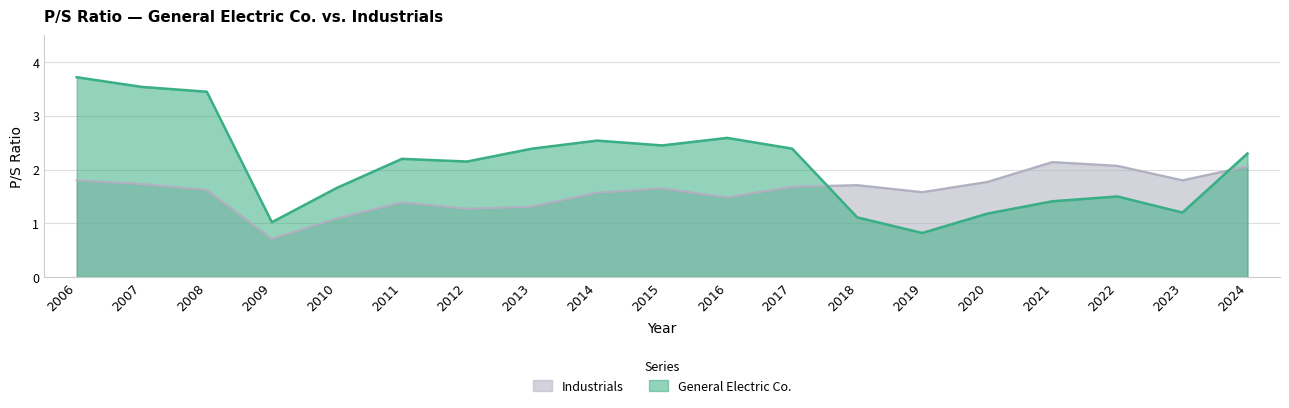

What are all the series names shown in the legend?

Industrials, General Electric Co.